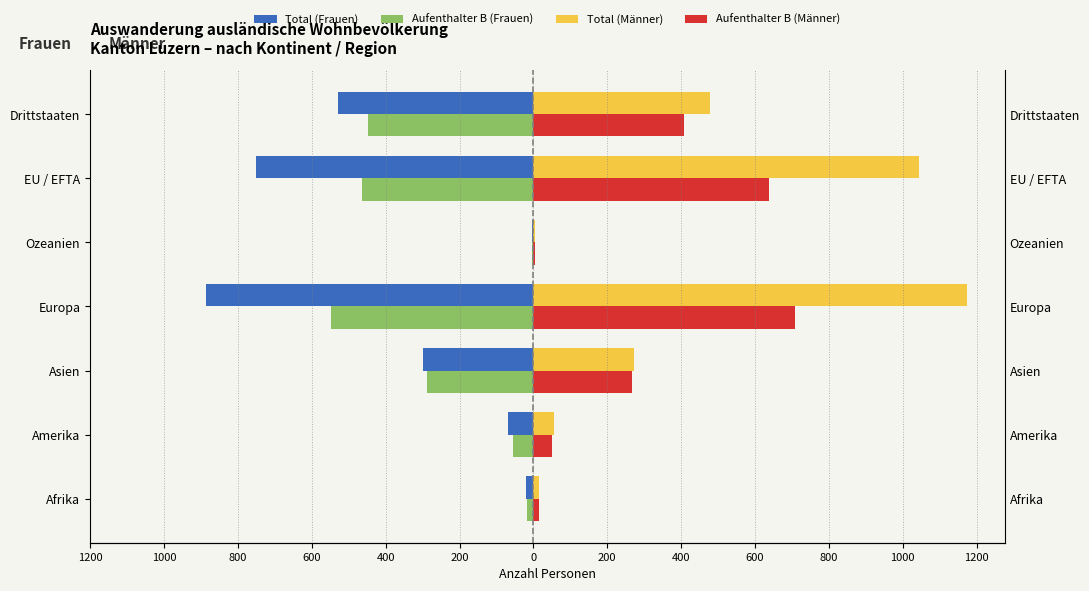

Count the number of categories in the chart.

7